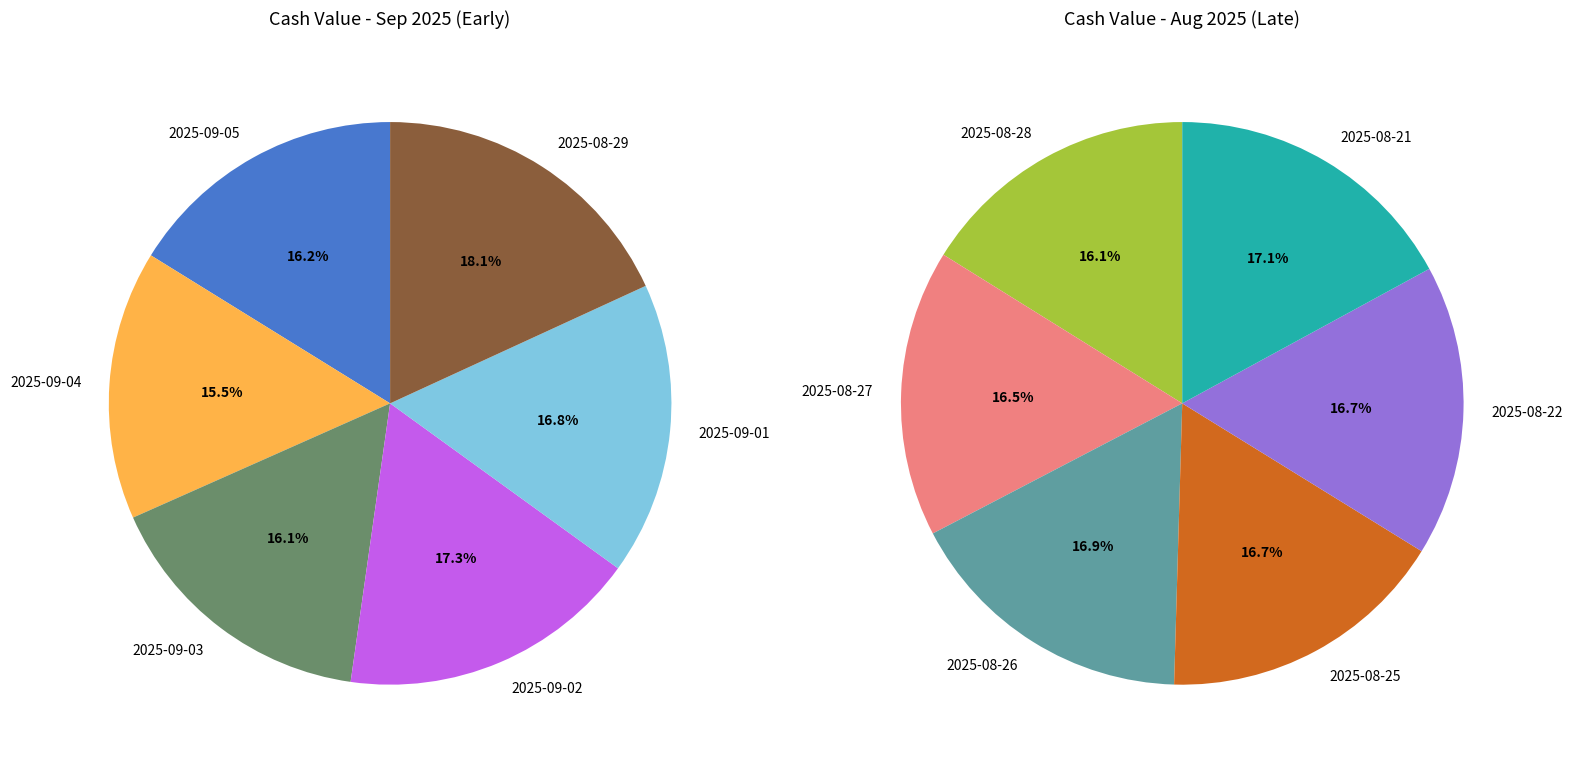

Do 2025-09-05 and 2025-09-03 together represent more than half of the pie?

No